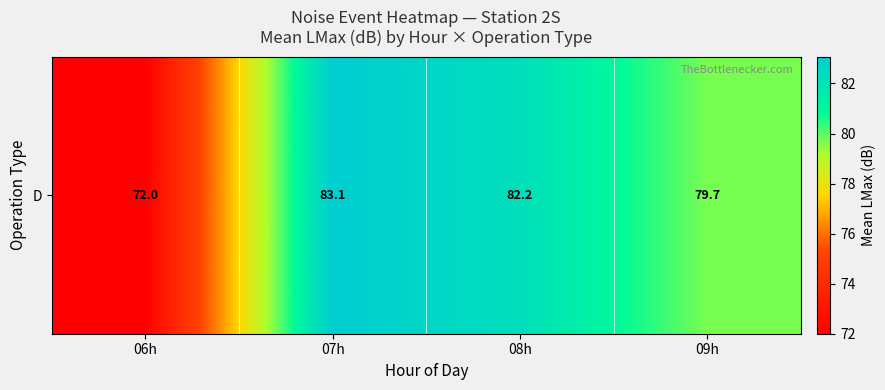

Reading right to left, list all the values displayed in this chart.

79.7	82.2	83.1	72.0